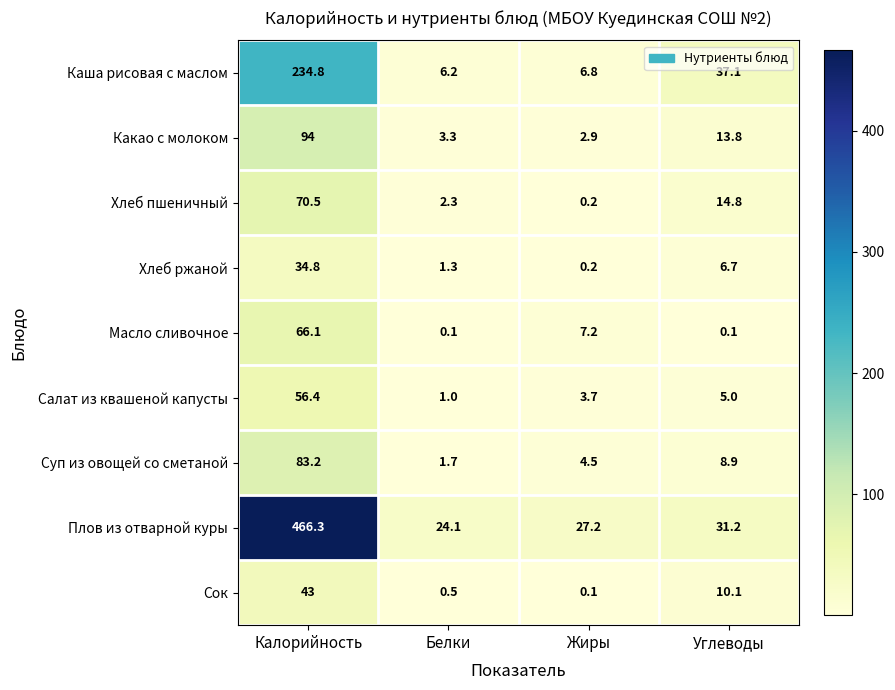

Which series has the largest total across all categories?

Плов из отварной куры